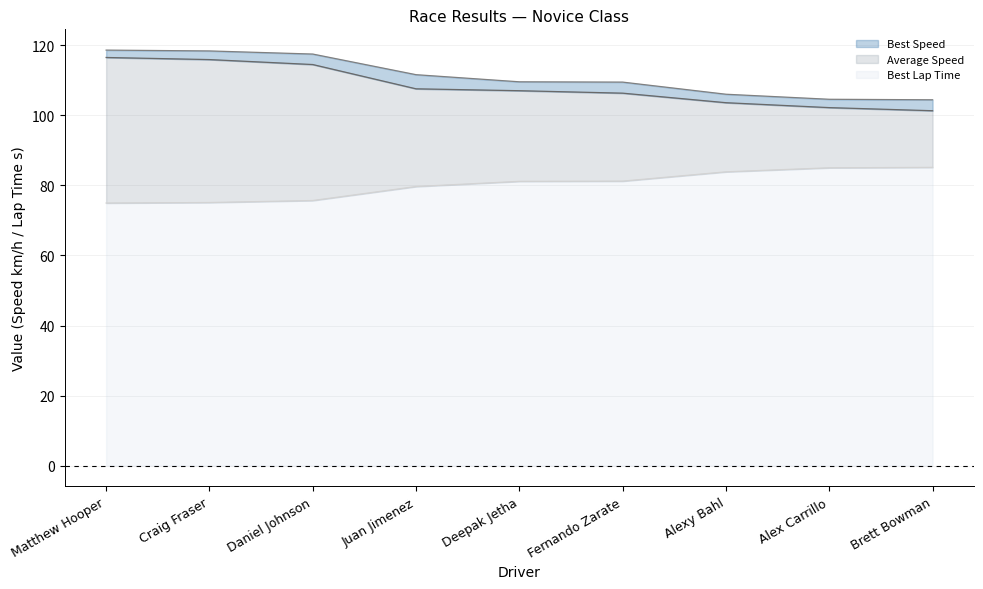

Which category has the highest value in the Best Speed line series?

Matthew Hooper